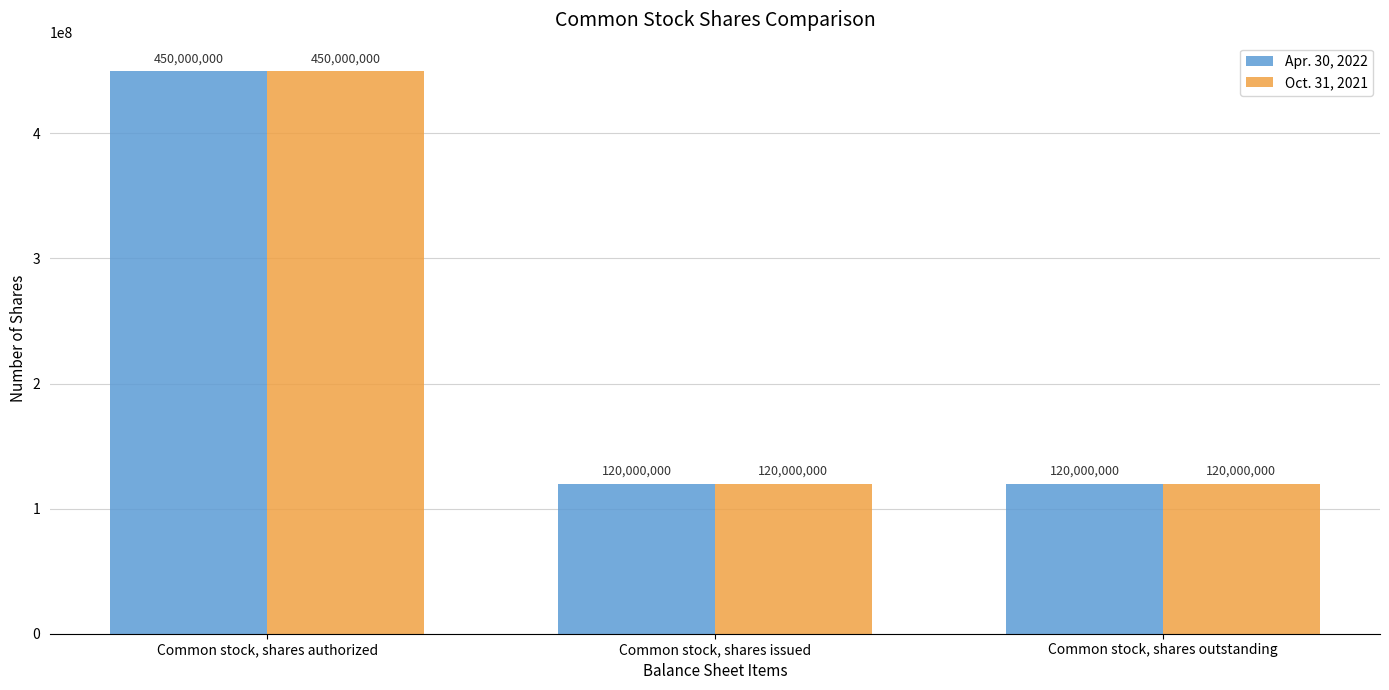

How many bars are there in total?

6